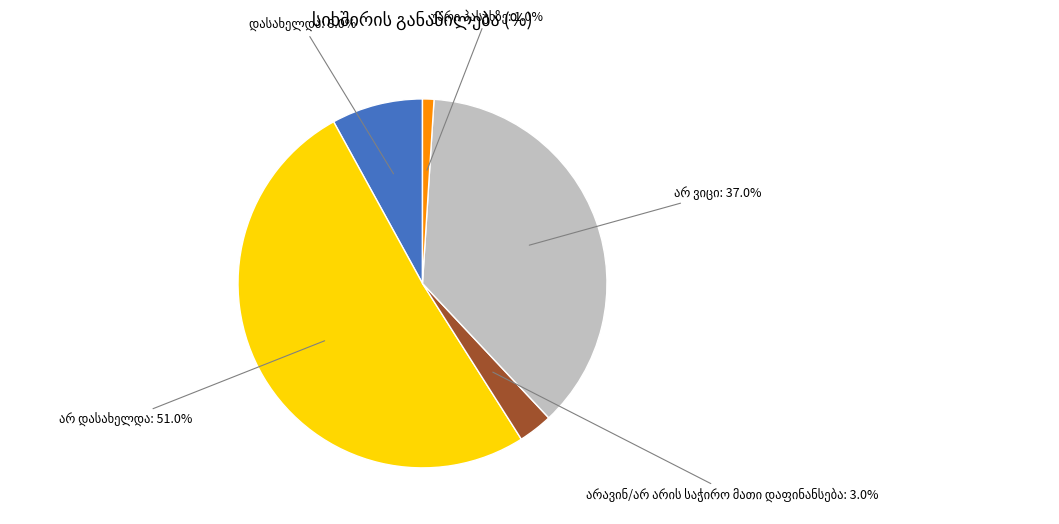

To the nearest percent, what is the difference between the არ ვიცი and უარი პასუხზე slice percentages?

36%